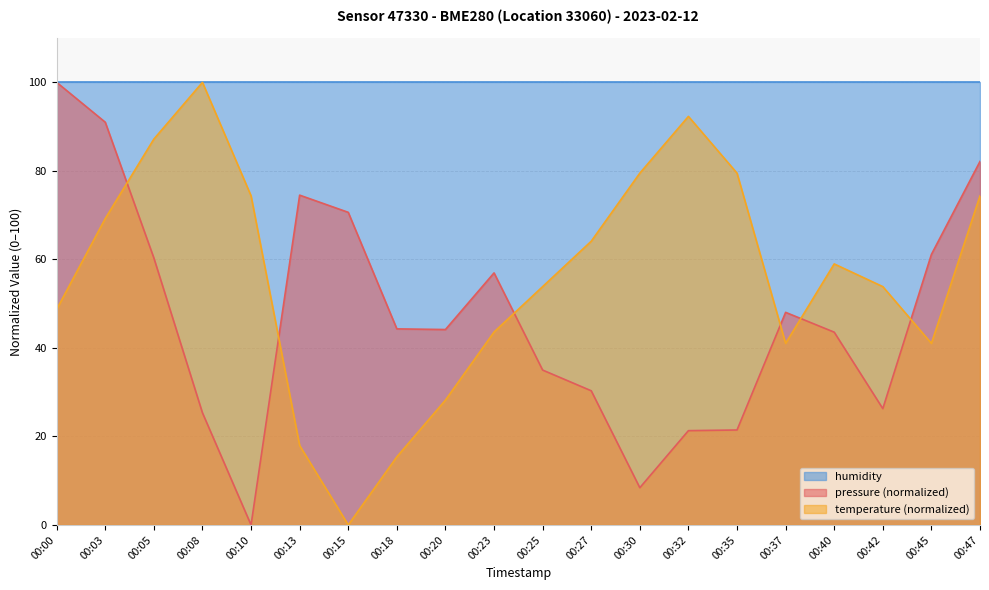

How many values in pressure are above zero?

19